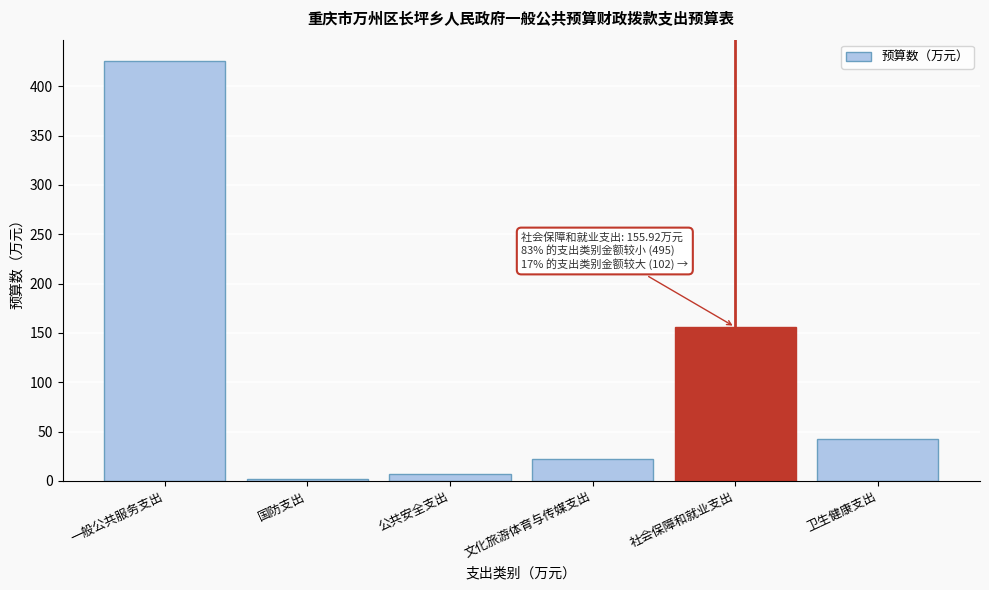

Reading right to left, transcribe all the data shown in this chart.

42.4	155.9	22.3	7.2	2.0	425.9